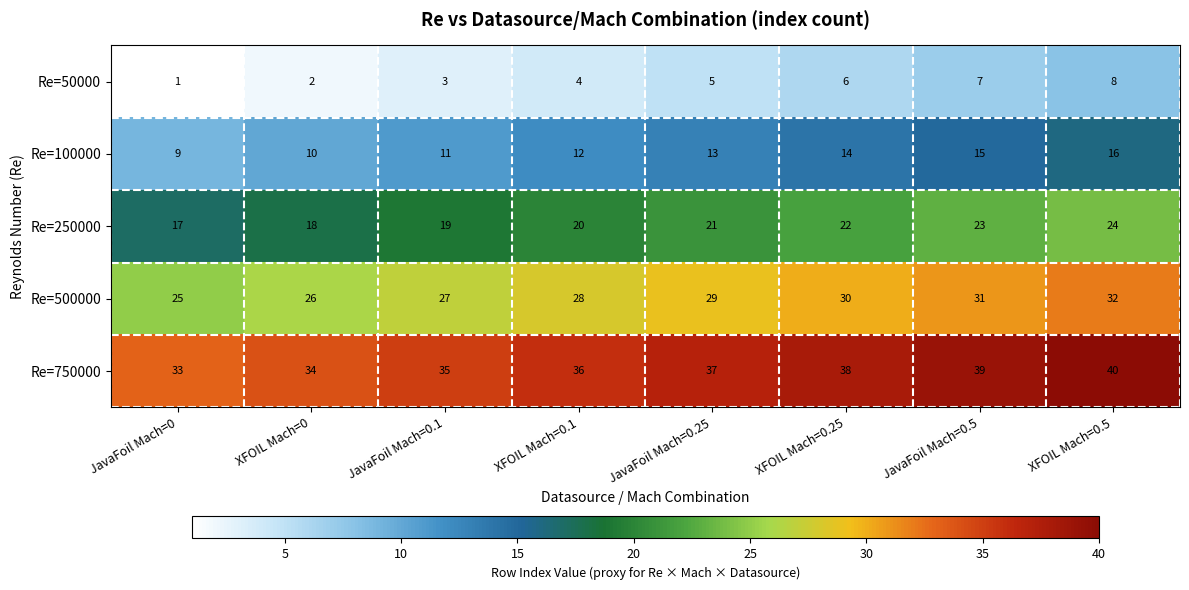

Count the Re=500000 values in the range 27 to 31.

5